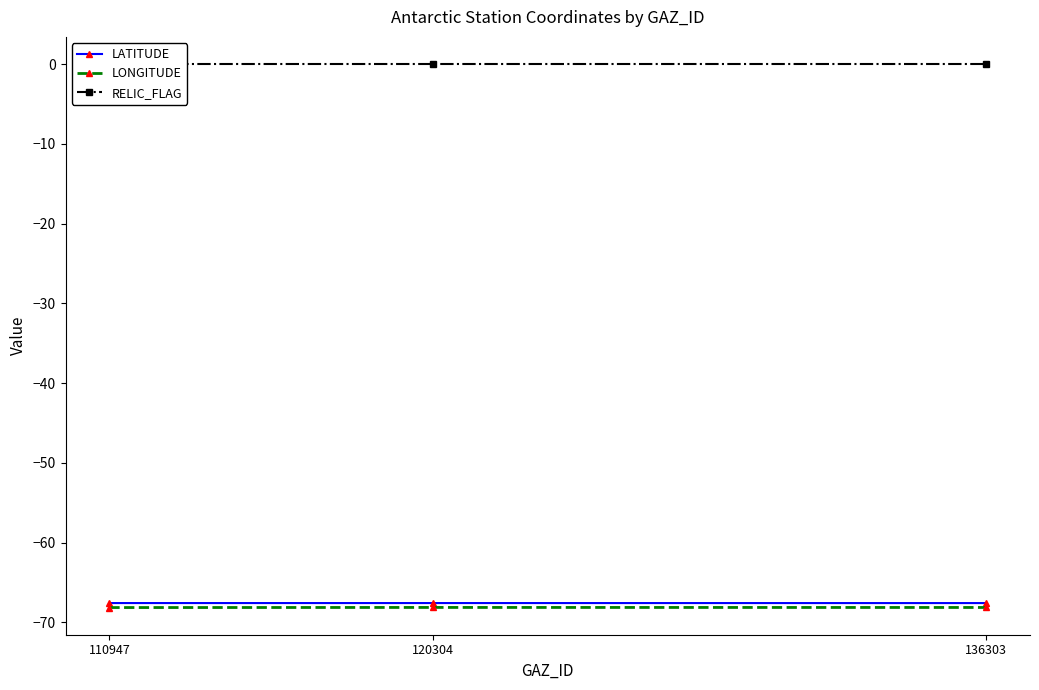

What is the value of the LATITUDE point at the 2nd from the left?

-67.6